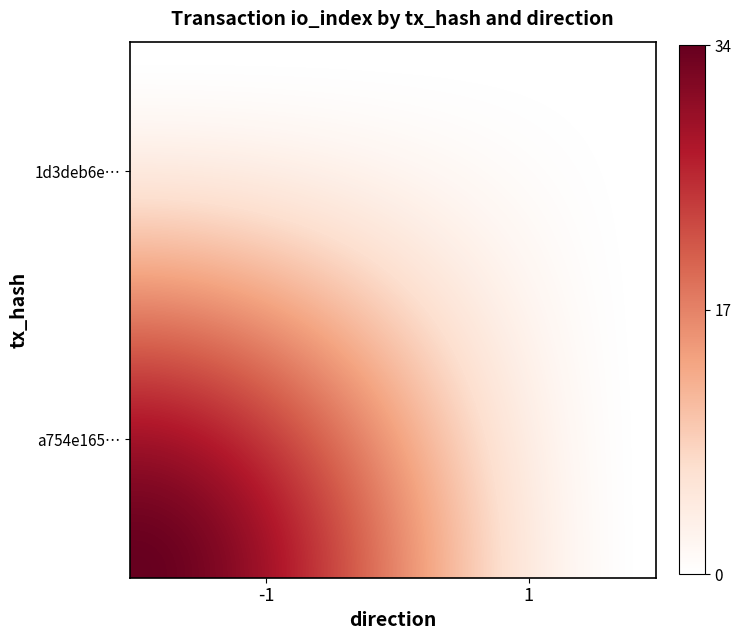

What is the greatest value displayed?

34